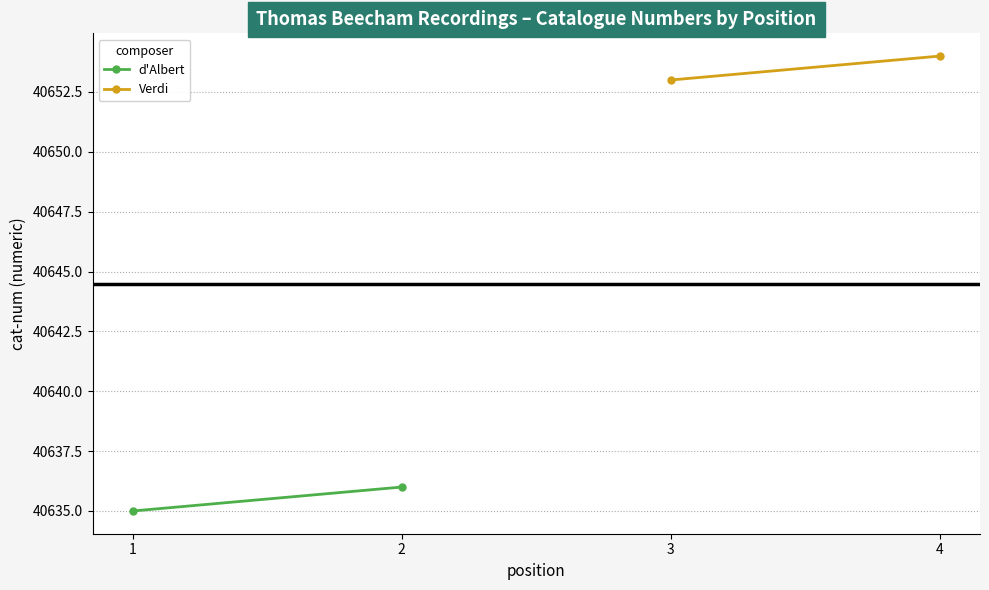

At how many categories does at least one series exceed 40637?

2